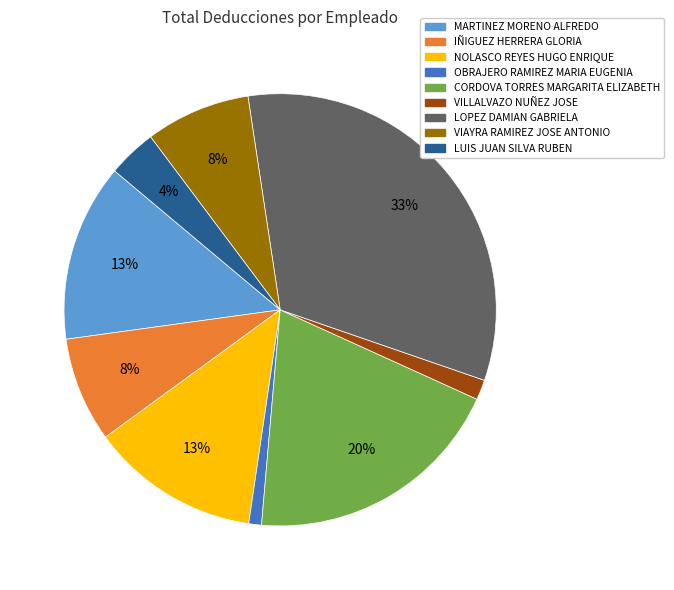

To the nearest percent, what is the difference between the VIAYRA RAMIREZ JOSE ANTONIO and CORDOVA TORRES MARGARITA ELIZABETH slice percentages?

12%